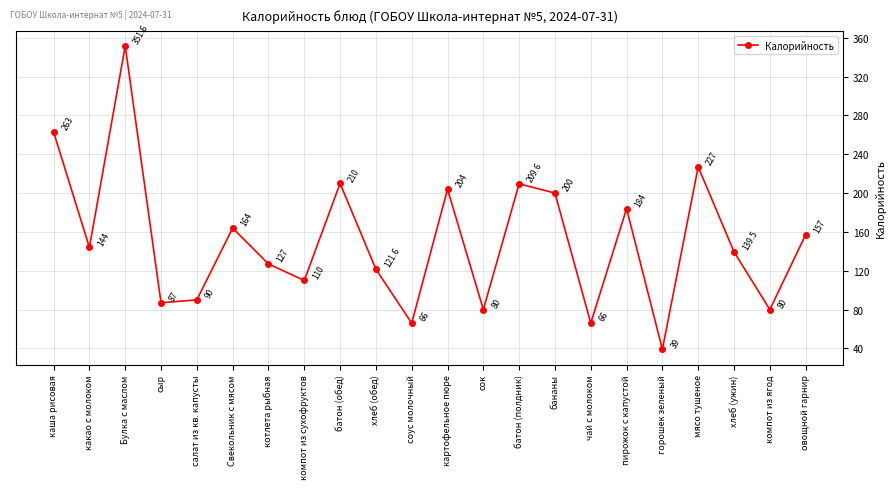

Reading left to right, extract all data points from this chart.

263.0	144.0	351.6	87.0	90.0	164.0	127.0	110.0	210.0	121.6	66.0	204.0	80.0	209.6	200.0	66.0	184.0	39.0	227.0	139.5	80.0	157.0